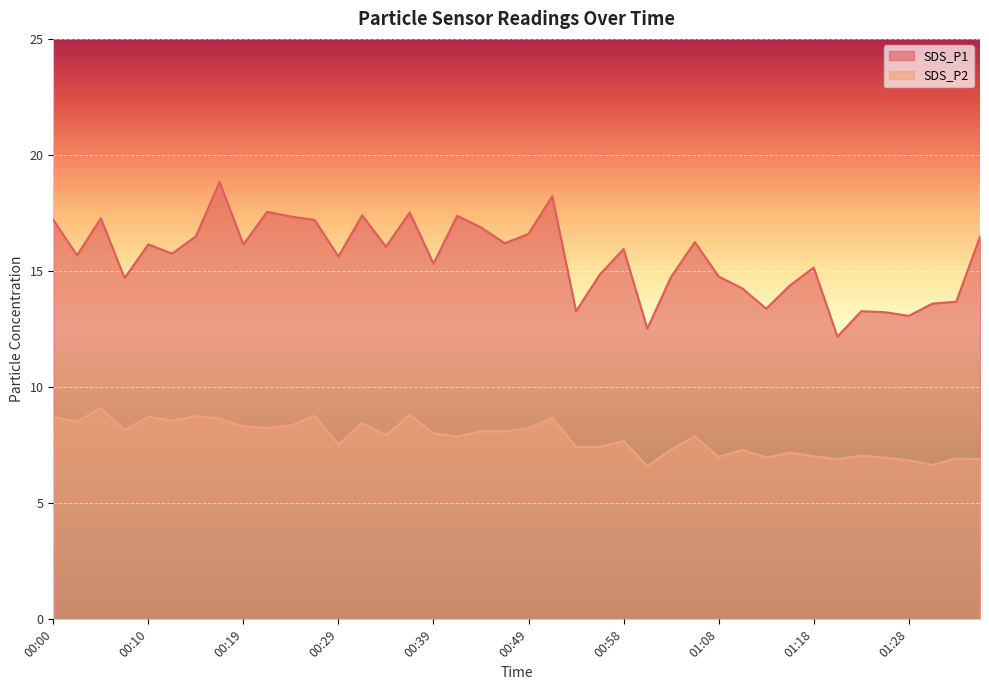

Which series has the largest total across all categories?

SDS_P1